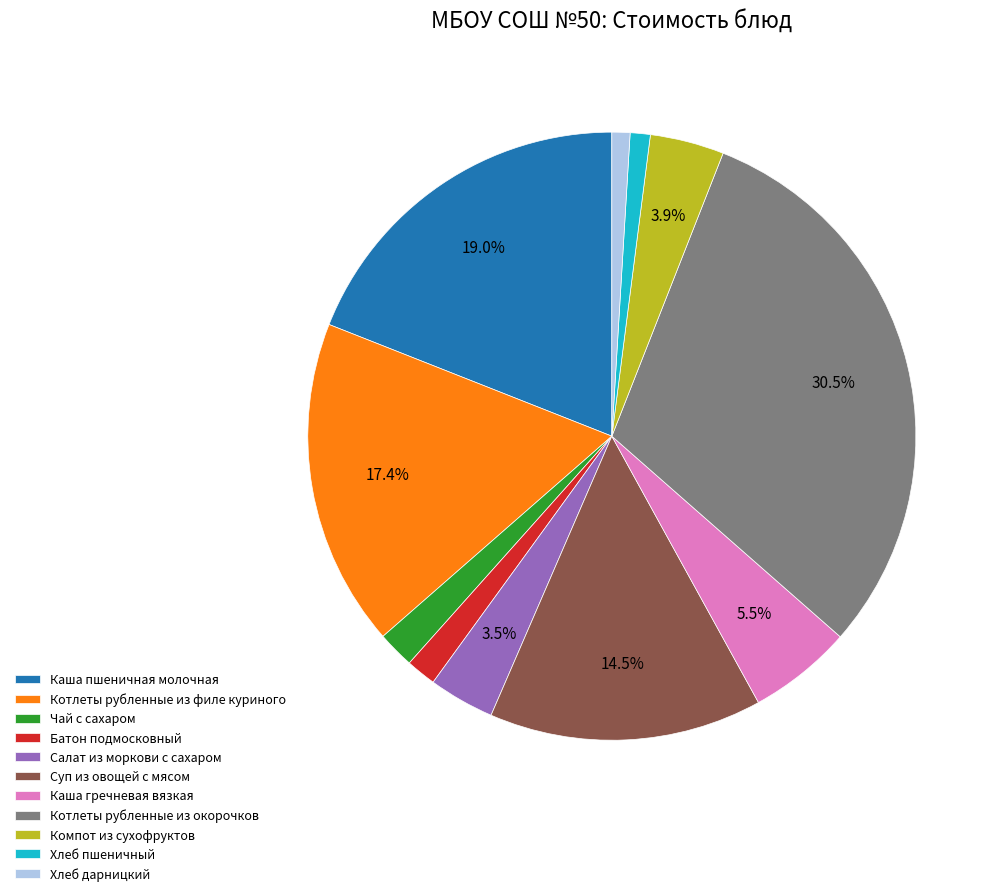

To the nearest percent, what is the difference between the largest and smallest slice percentages?

30%